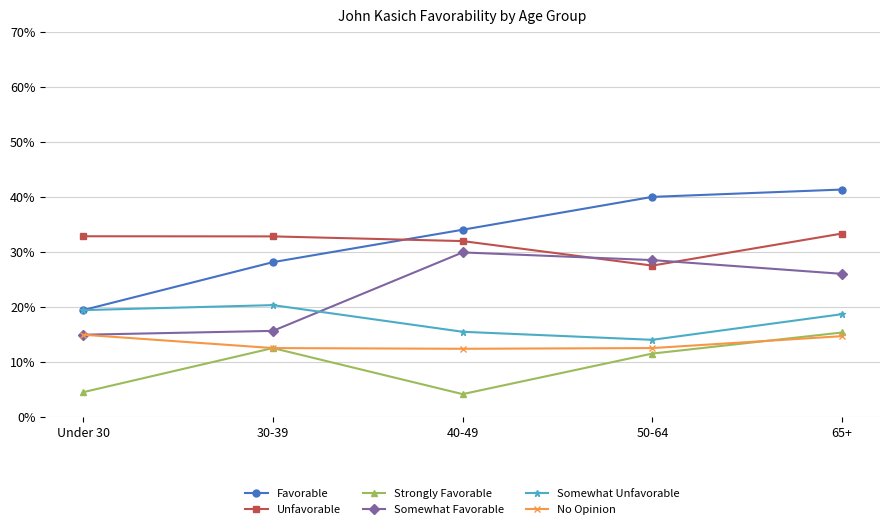

Read the Somewhat Favorable value at 50-64.

0.3